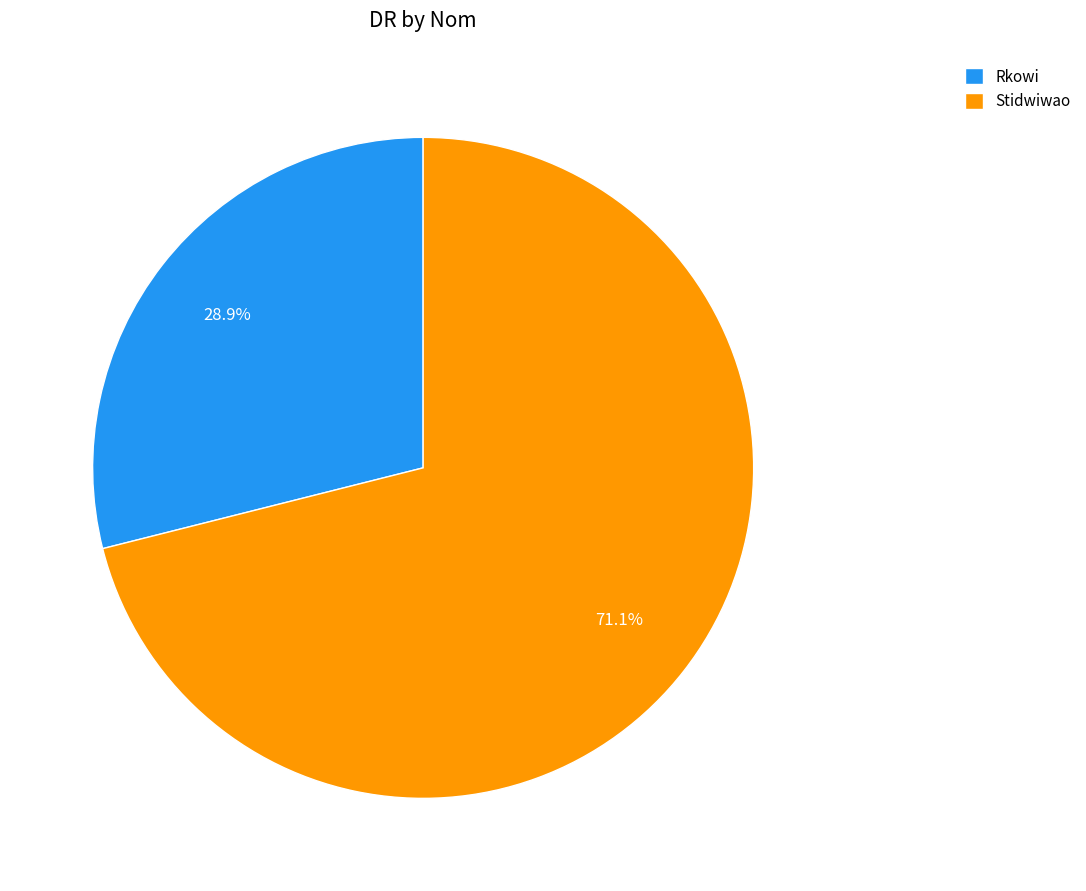

What percentage is NOT represented by Rkowi?

71.1%